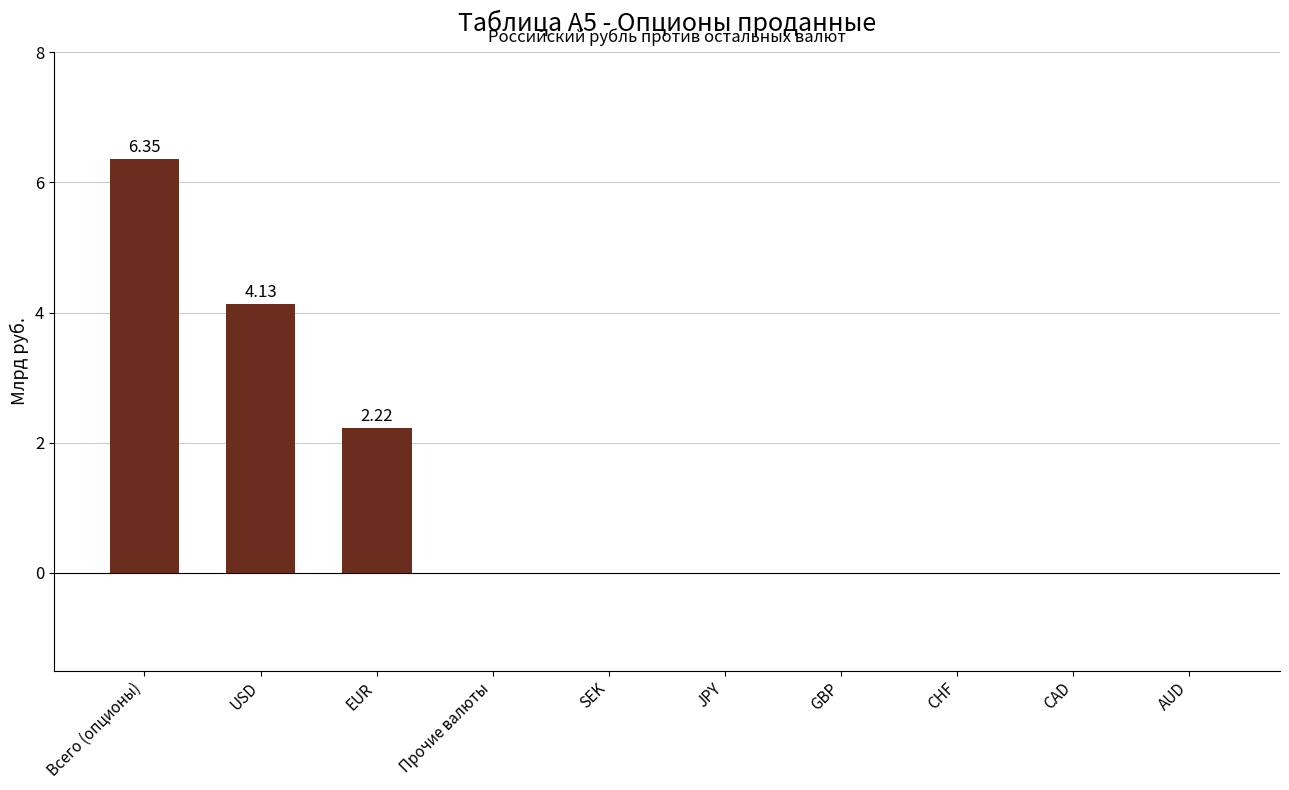

Between USD and Прочие валюты, which is larger?

USD